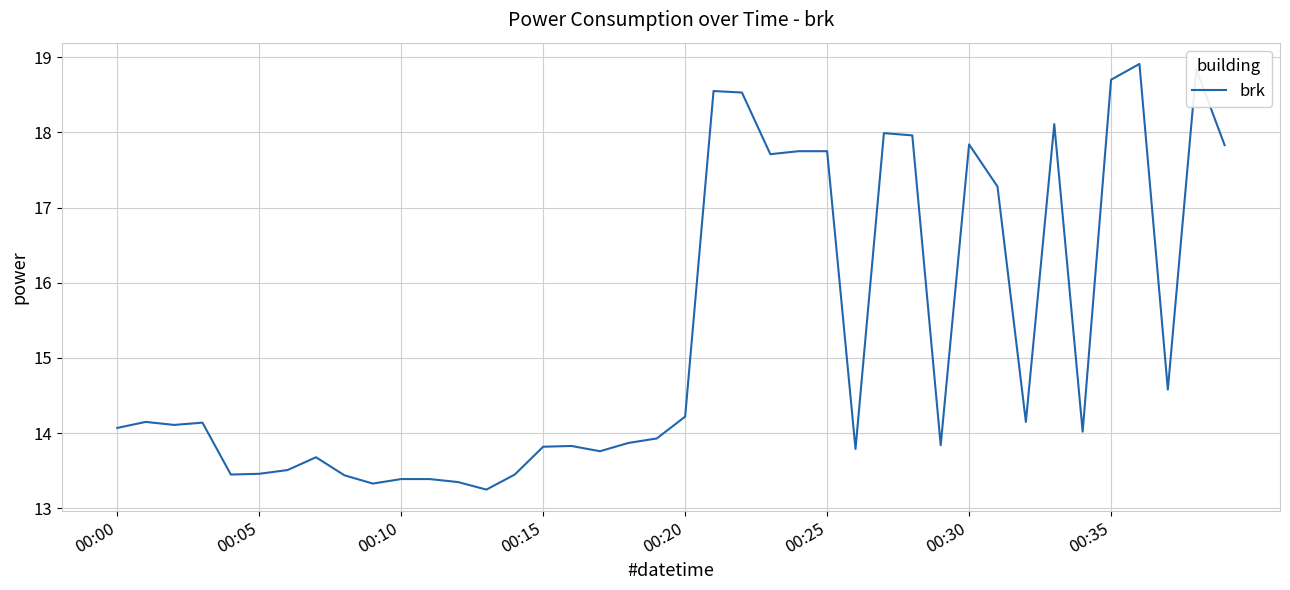

What is the greatest value displayed?

18.9